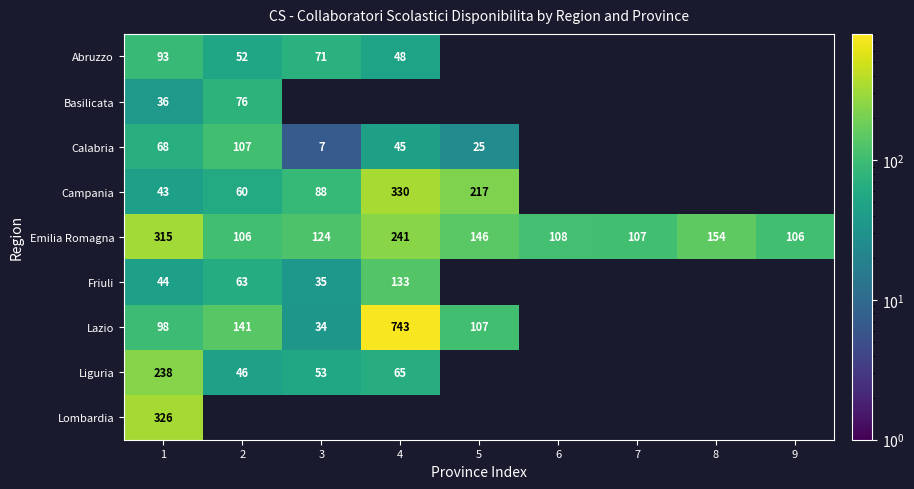

How many categories are shown in the chart?

9